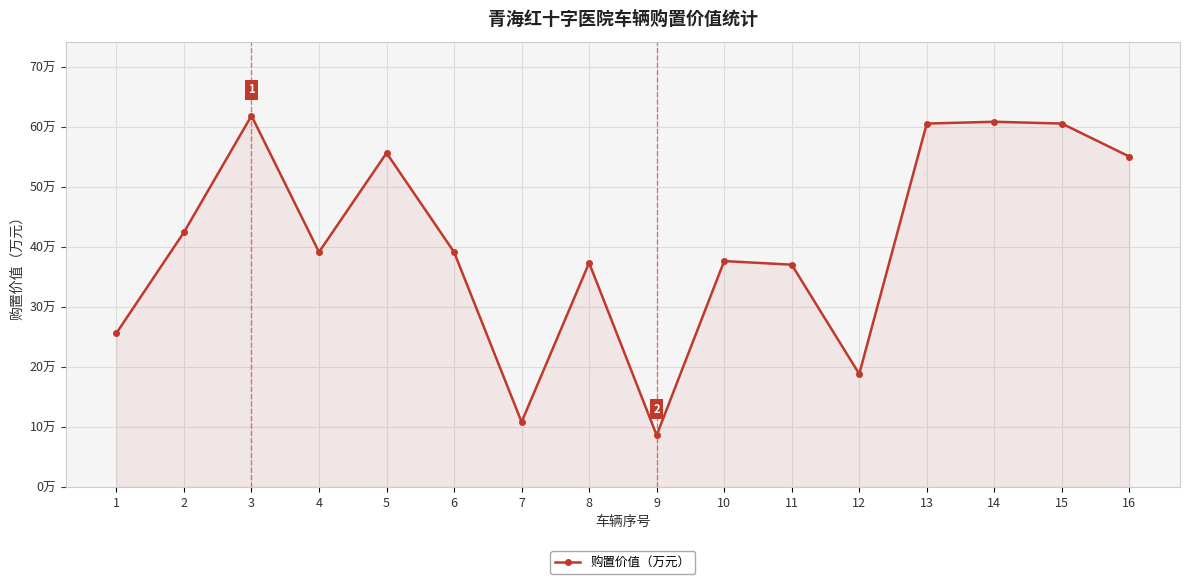

Which label corresponds to the largest value in the chart?

3